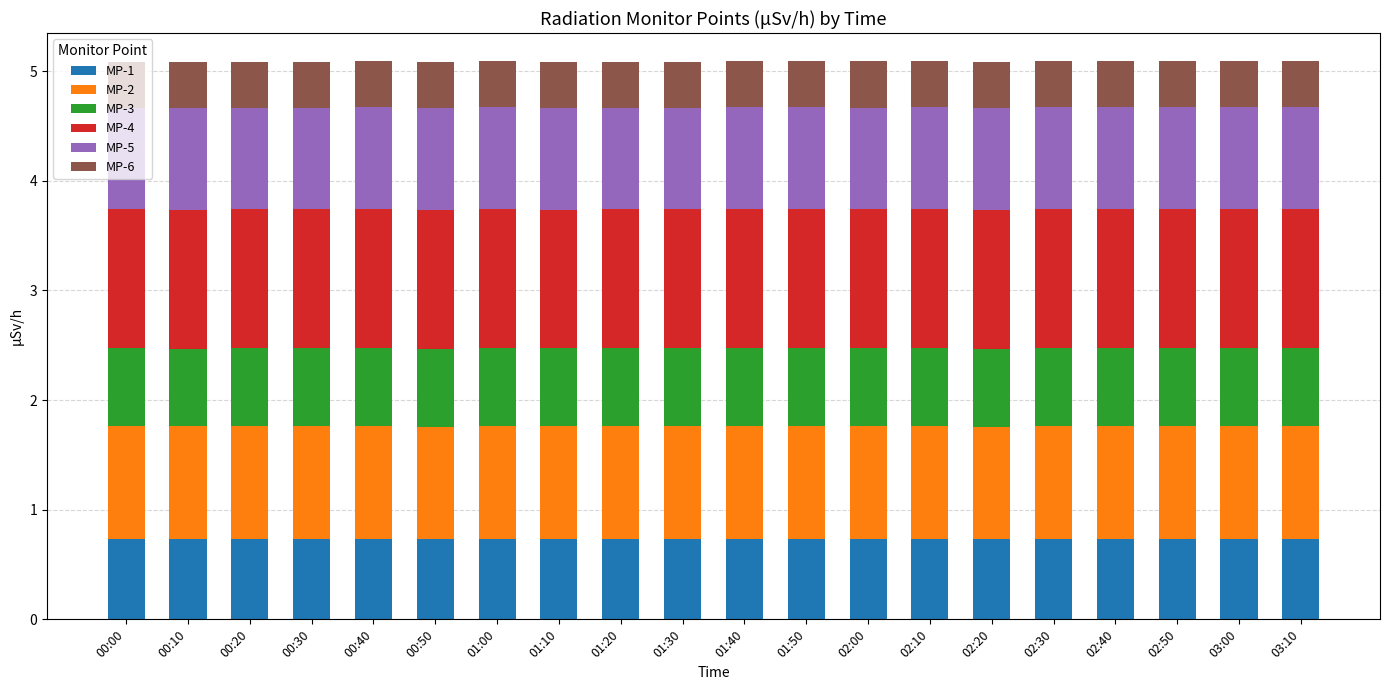

What is the total value across all series at 01:00?

5.1